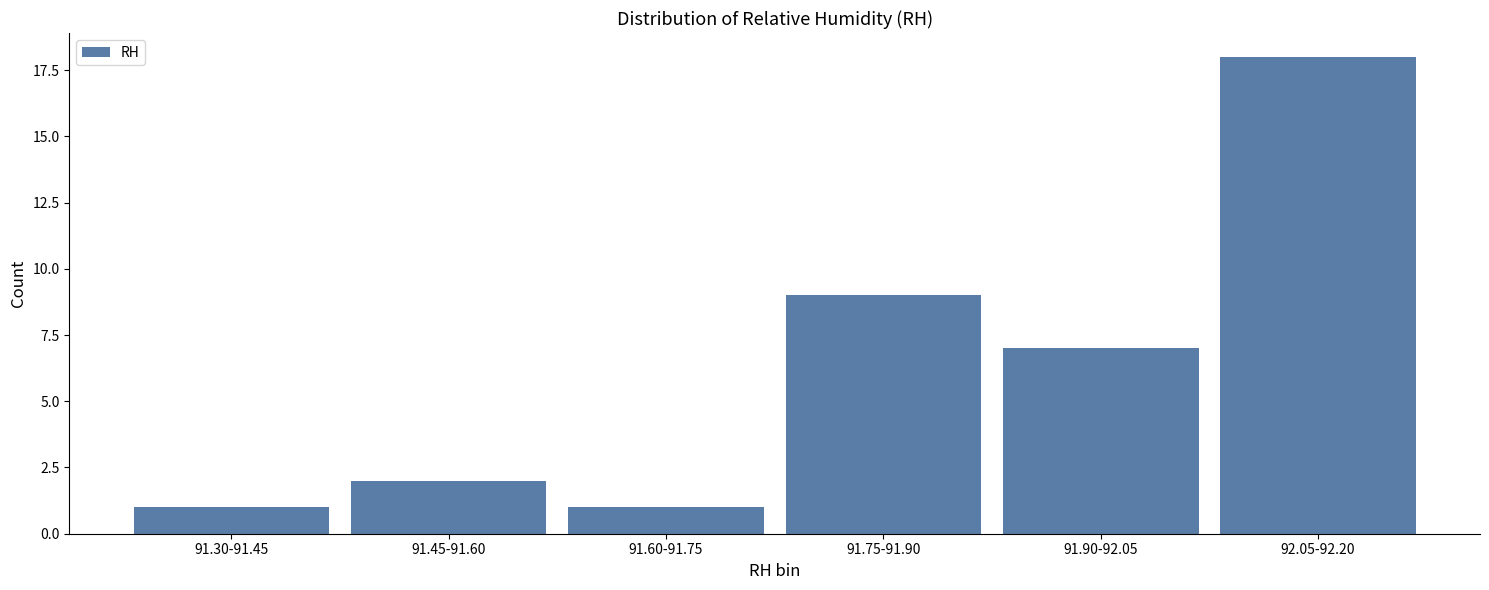

Reading left to right, transcribe all the data shown in this chart.

91.30-91.45=1	91.45-91.60=2	91.60-91.75=1	91.75-91.90=9	91.90-92.05=7	92.05-92.20=18